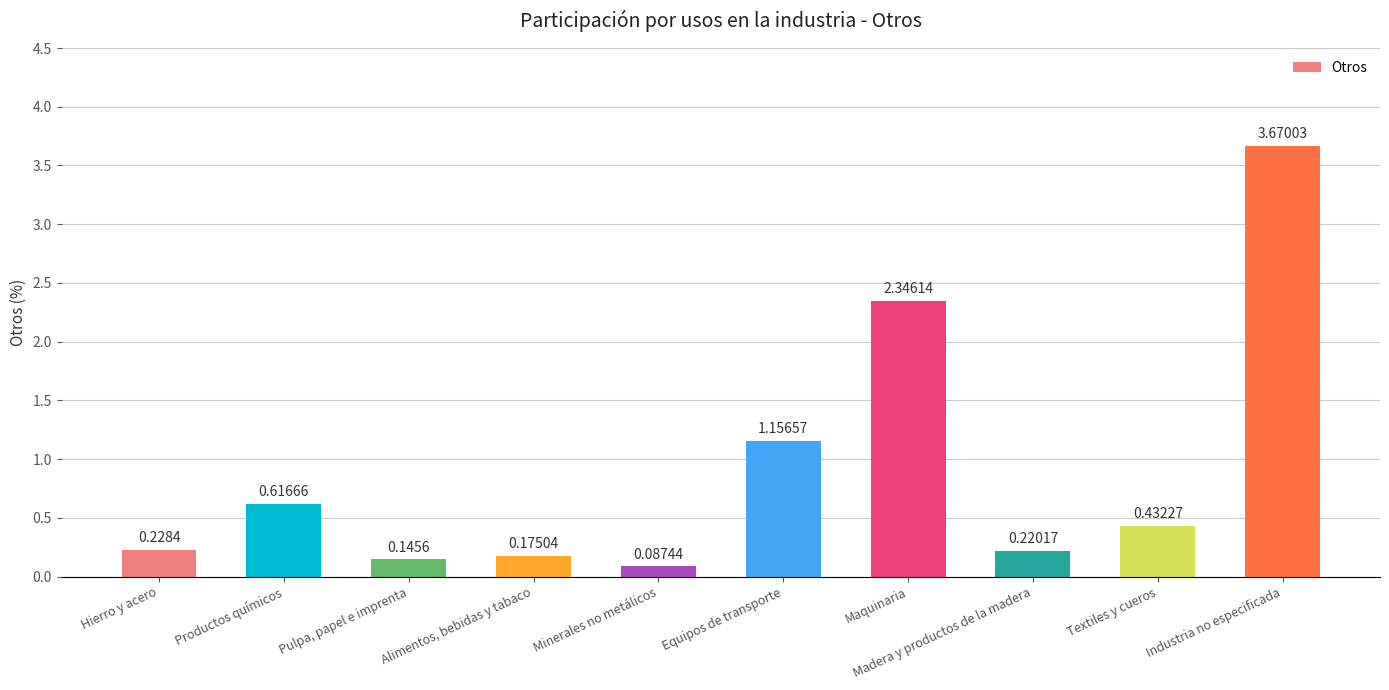

What is the difference between the second highest and second lowest values?

2.2